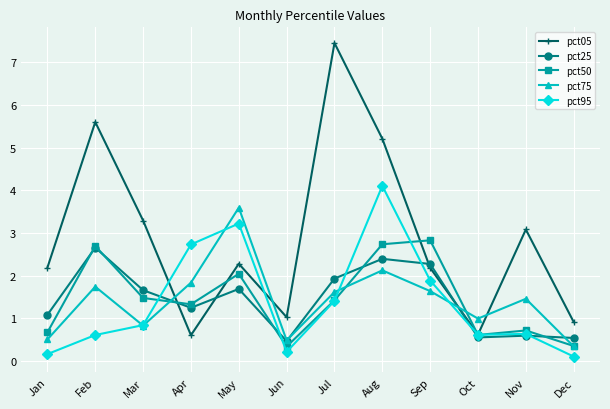

Which series has the largest range (max minus min)?

pct05